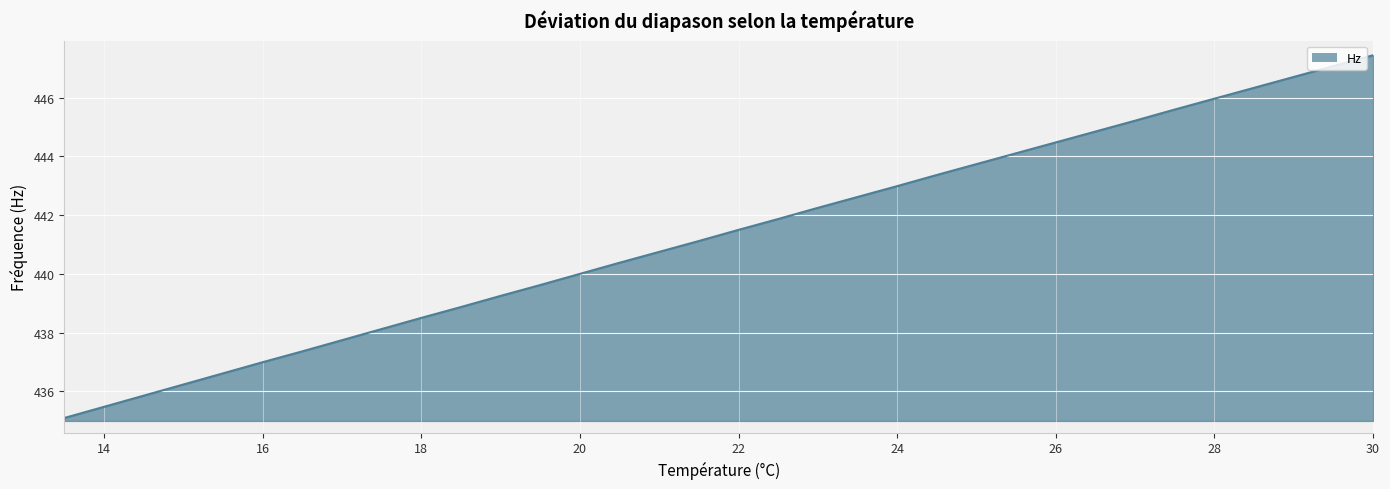

What is the difference between the maximum and minimum values?

12.4